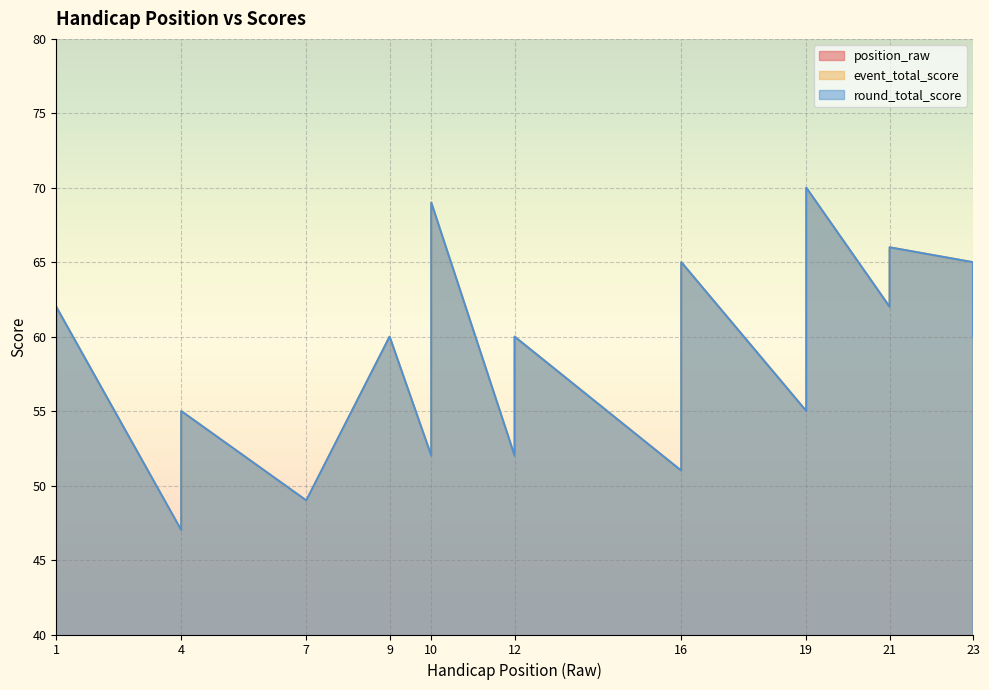

Between 7 and 16, which series saw the biggest shift?

position_raw